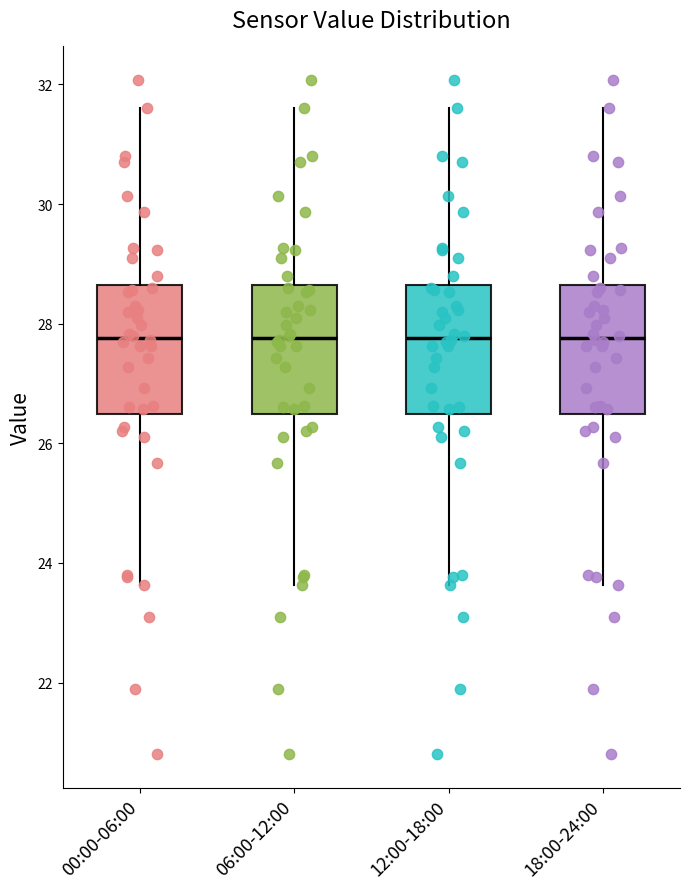

Where does the lower whisker of the box for 12:00-18:00 end on the y-axis? The values are not printed on the chart, so give them approximately, as read against the axis.

23.6